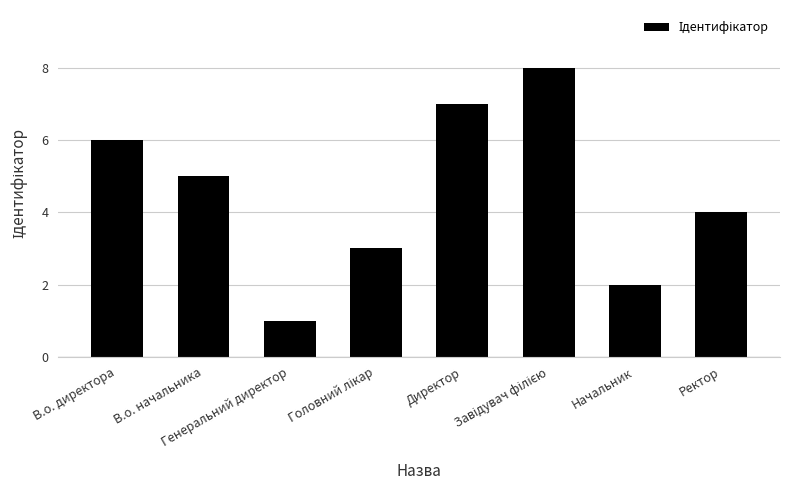

What is the change in value from В.о. начальника to Ректор?

-1